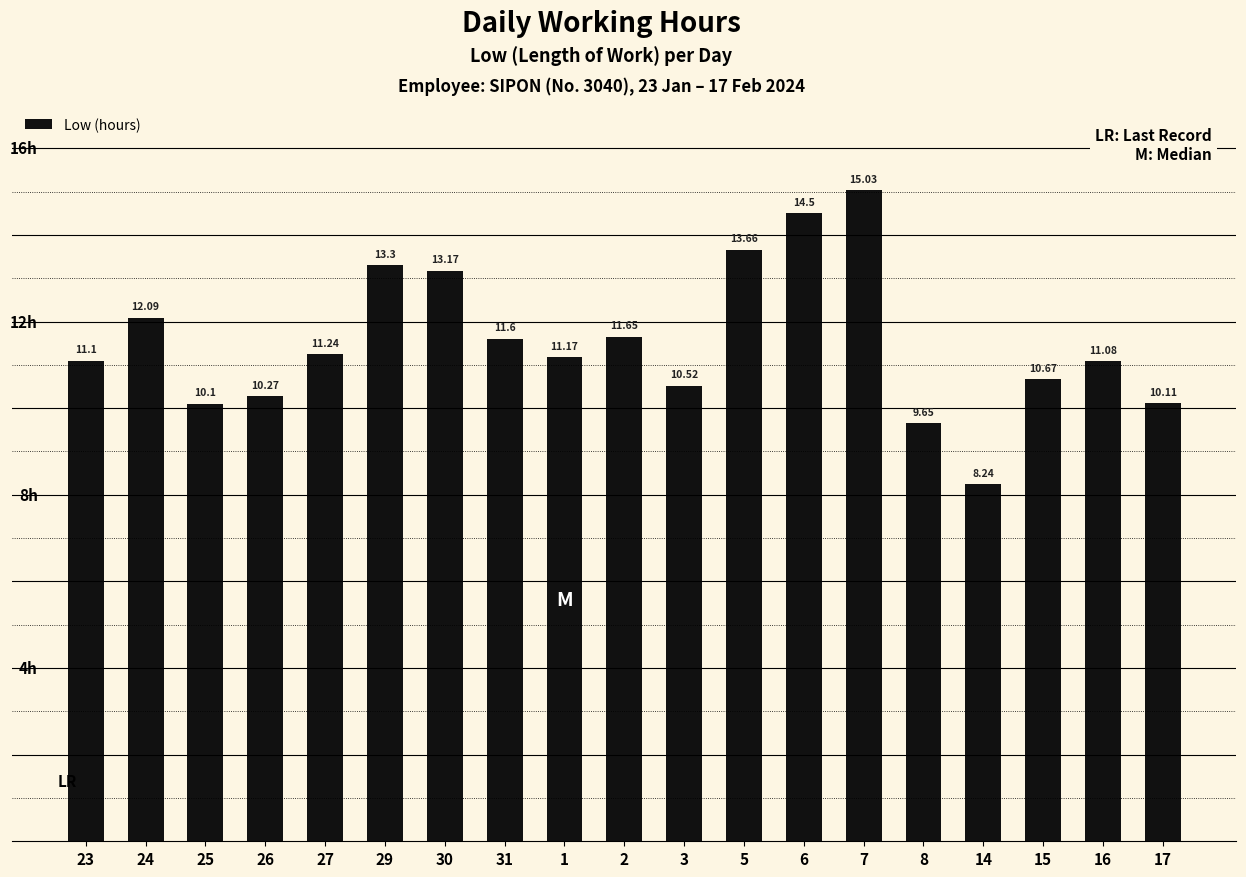

Rank the categories by value from highest to lowest.

7, 6, 5, 29, 30, 24, 2, 31, 27, 1, 23, 16, 15, 3, 26, 17, 25, 8, 14